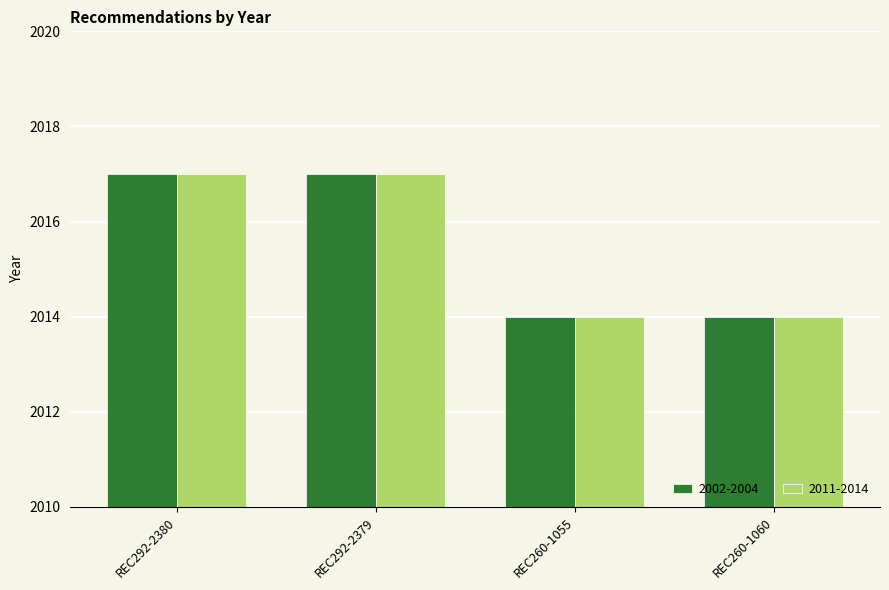

What is the label of the 3rd bar from the right?

REC292-2379